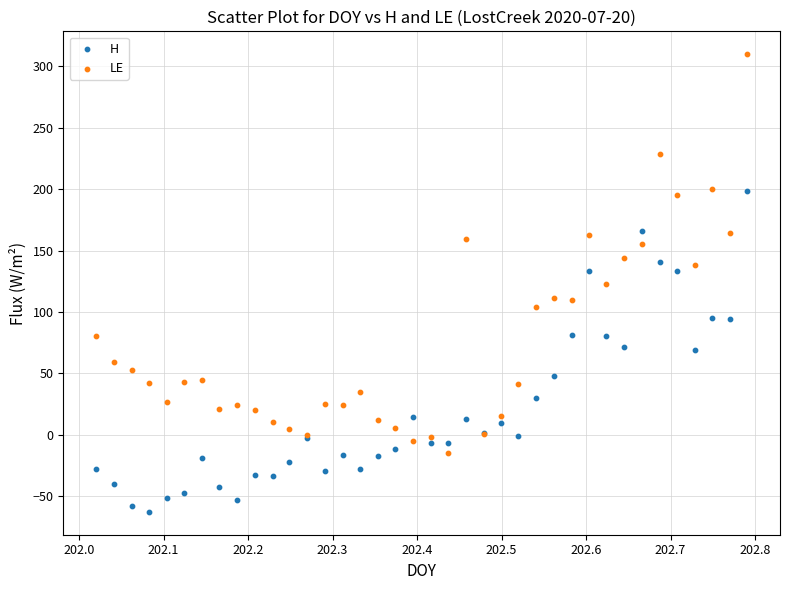

Which series has the widest spread of Y values?

LE